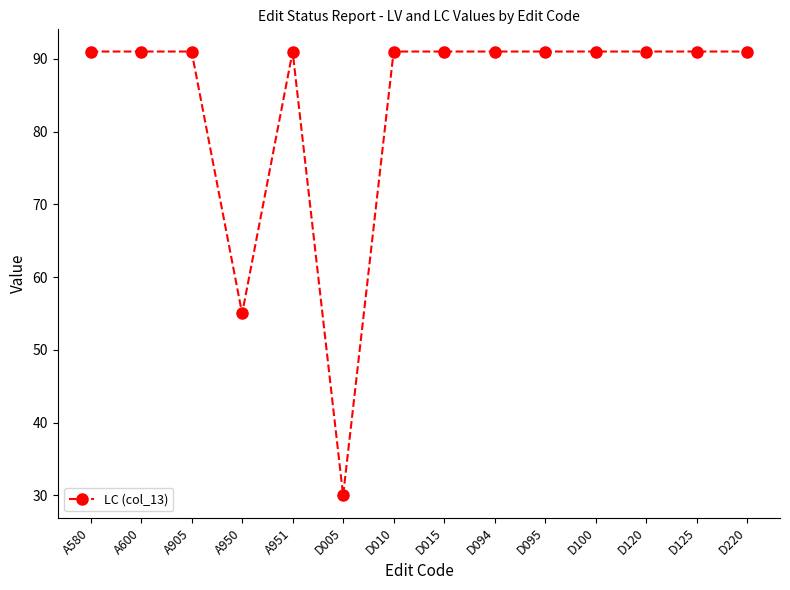

What is the smallest value displayed?

30